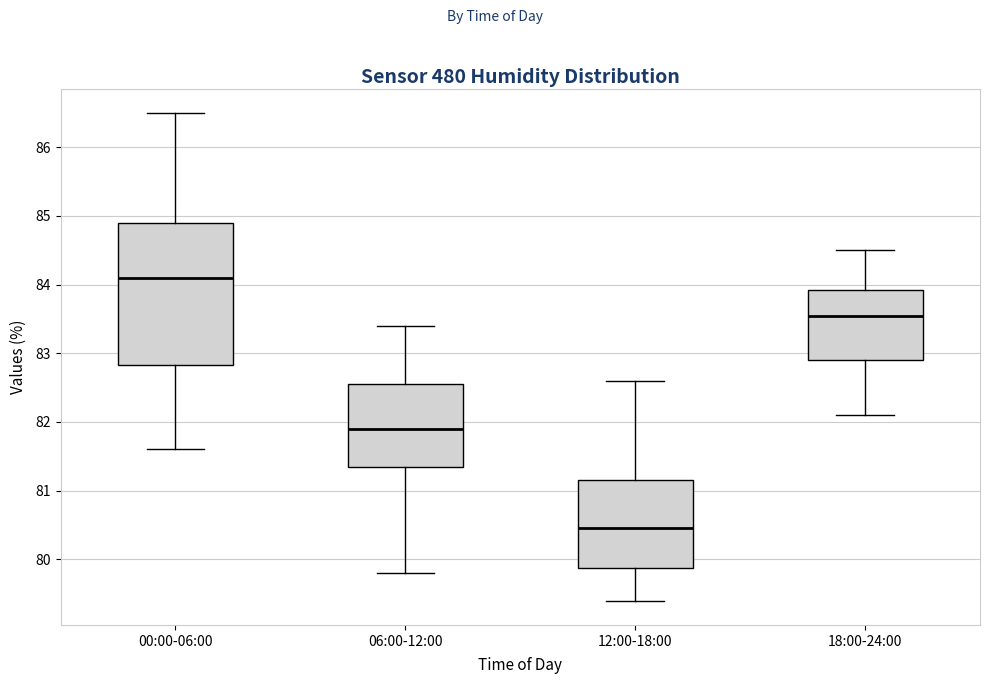

Where is the lower edge of the box for 00:00-06:00 on the y-axis? The values are not printed on the chart, so give them approximately, as read against the axis.

82.8